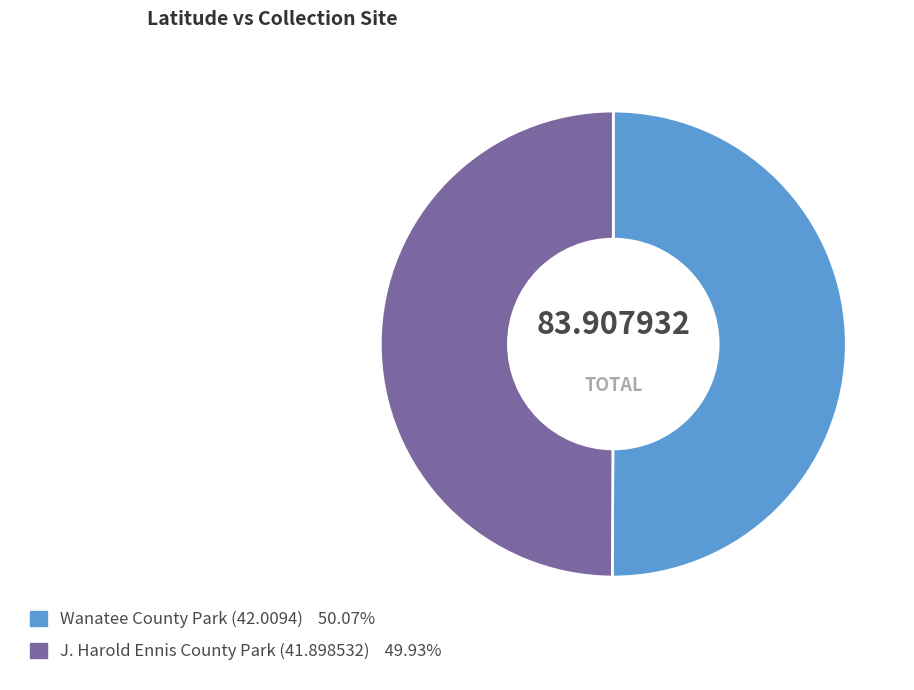

What is the ratio of the value at Wanatee County Park (42.0094) to the value at J. Harold Ennis County Park (41.898532)?

1.0